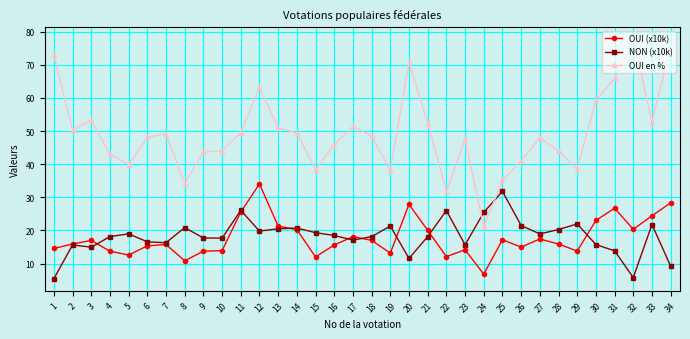

List the series in order of their peak value, lowest first.

NON (x10k), OUI (x10k), OUI en %